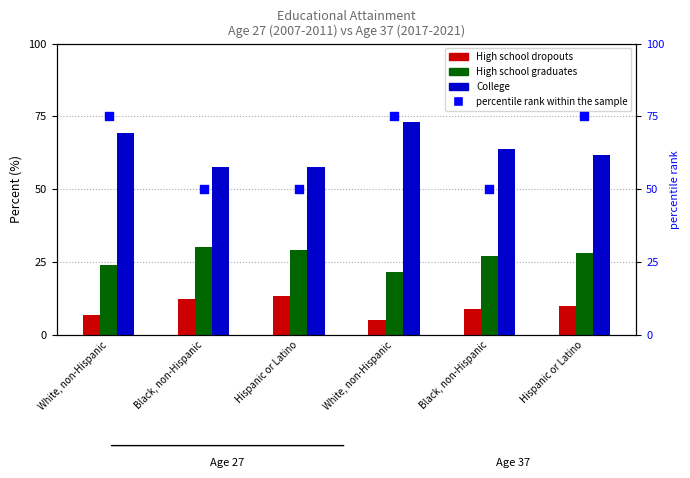

Is the value of High school dropouts at Hispanic or Latino greater than the value of College at White, non-Hispanic?

No